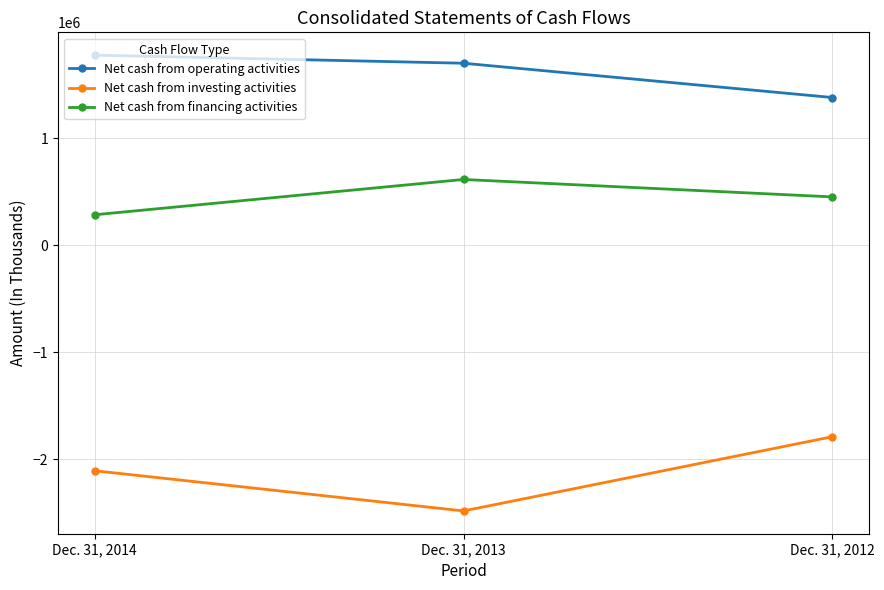

Is the value of Net cash from investing activities at Dec. 31, 2014 greater than the value of Net cash from operating activities at Dec. 31, 2014?

No